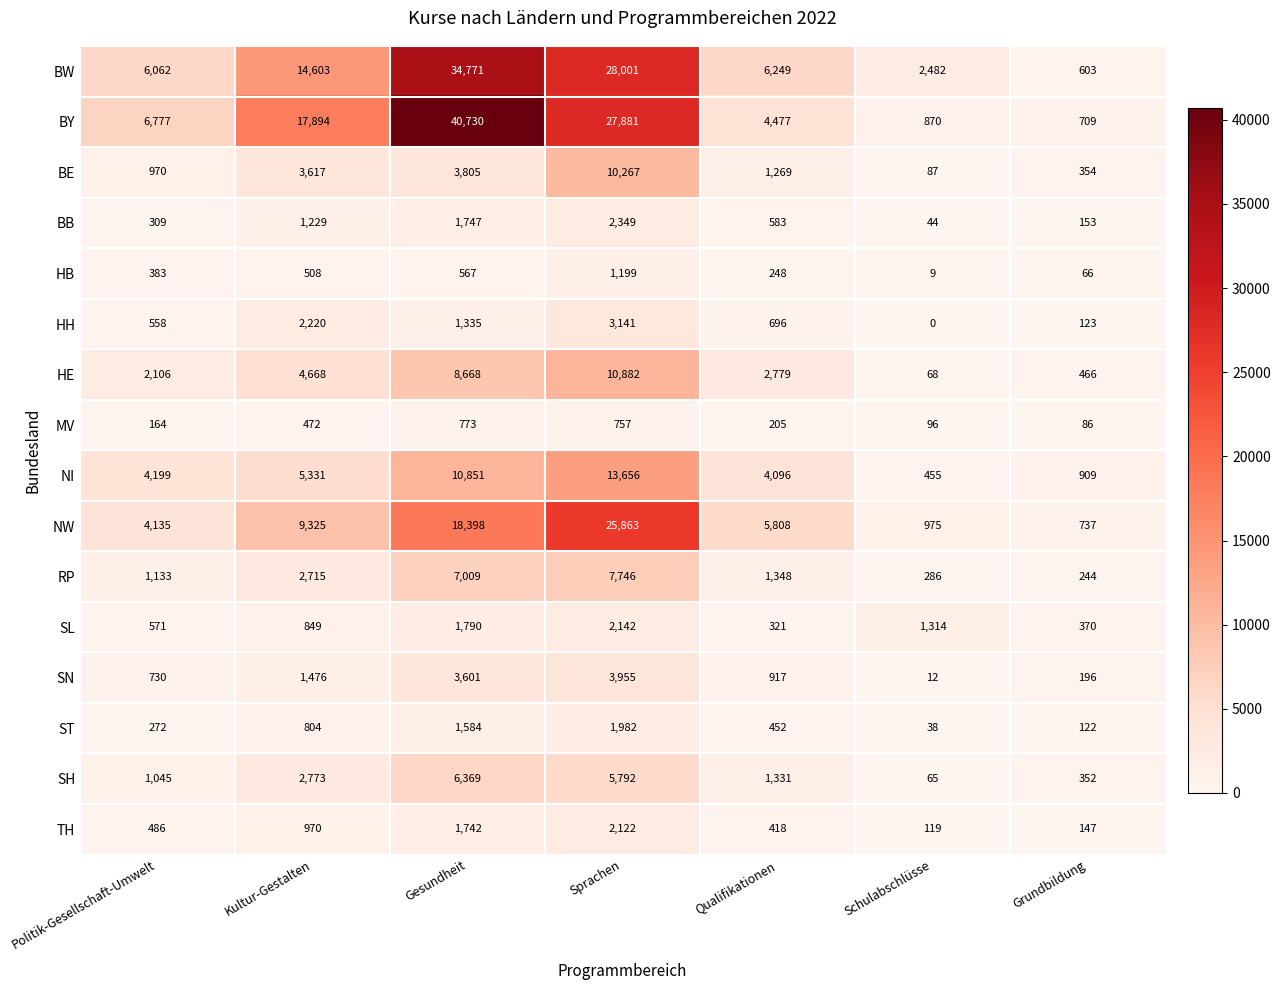

At which category does the chart reach its minimum across all series?

Schulabschlüsse